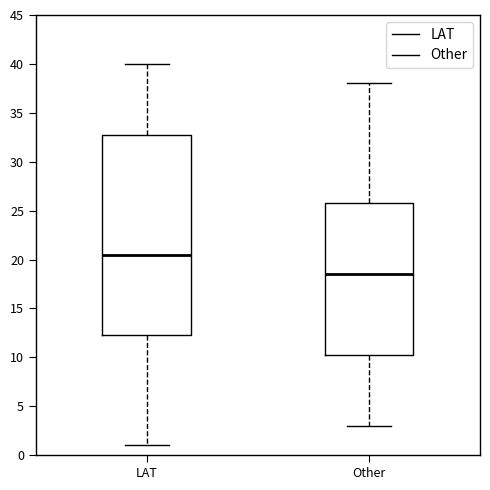

Reading left to right, transcribe this box plot: for each box, give where its median line is, the range the box spans, and where its two whiskers end, as read against the y-axis. The values are not printed on the chart, so give them approximately, as read against the axis.

LAT: median 20.5, box 12.5 to 33.0, whiskers 1.0 to 40.0
Other: median 18.5, box 10.5 to 26.0, whiskers 3.0 to 38.0